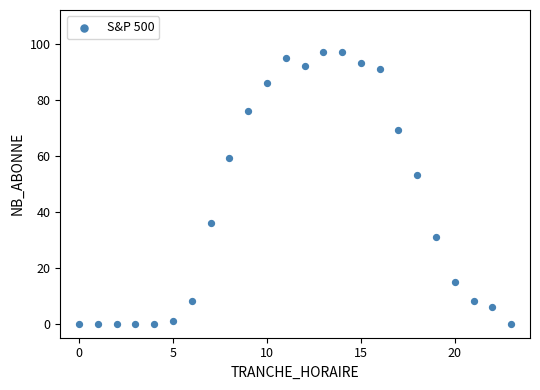

What is the range of X values (max minus min)?

23